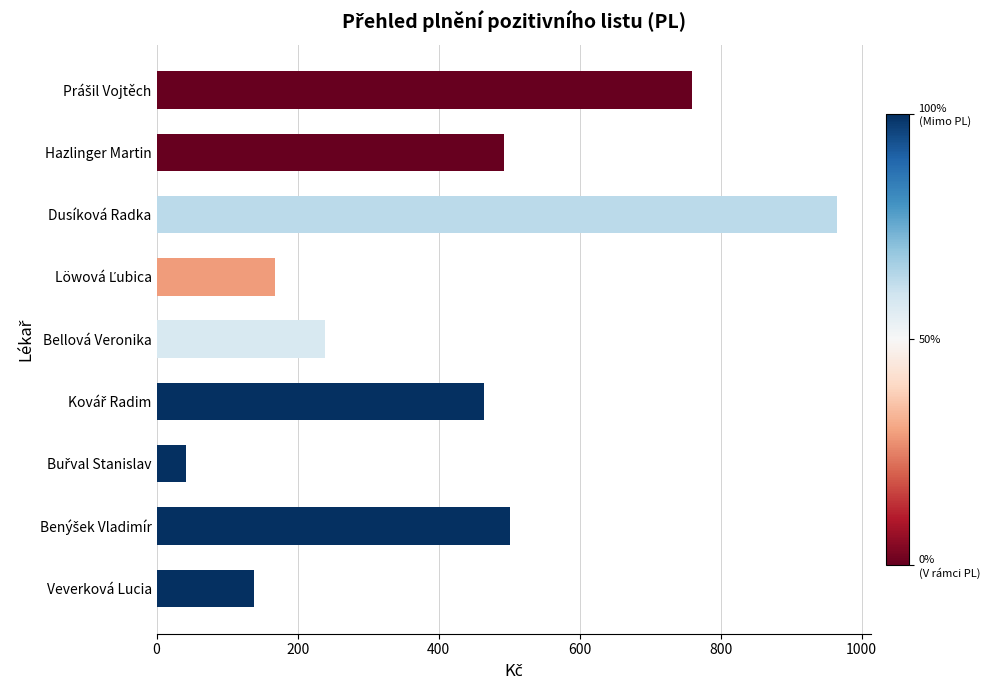

How many bars are there in total?

9